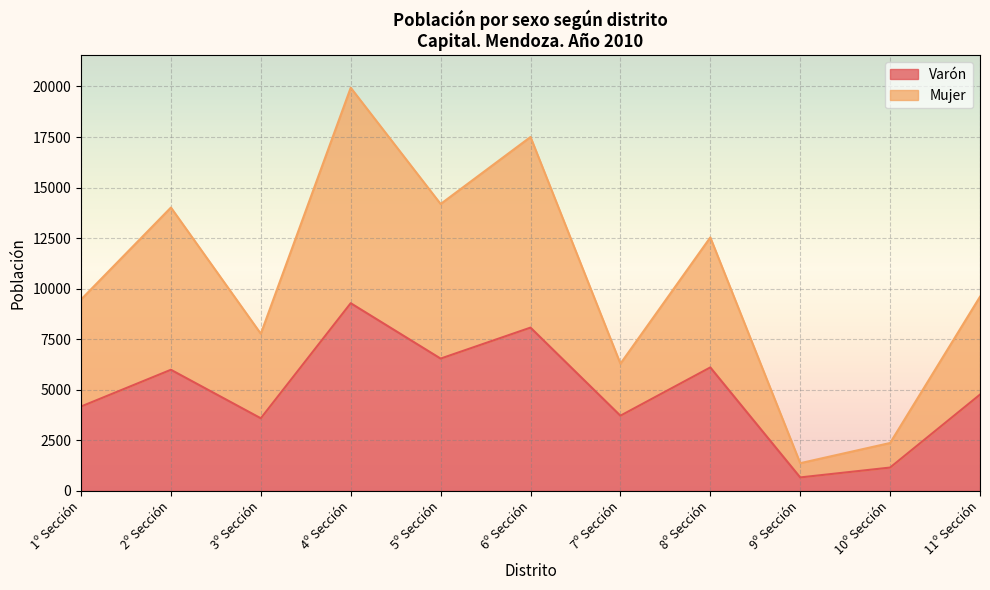

What is the sum of all Varón values?

54058